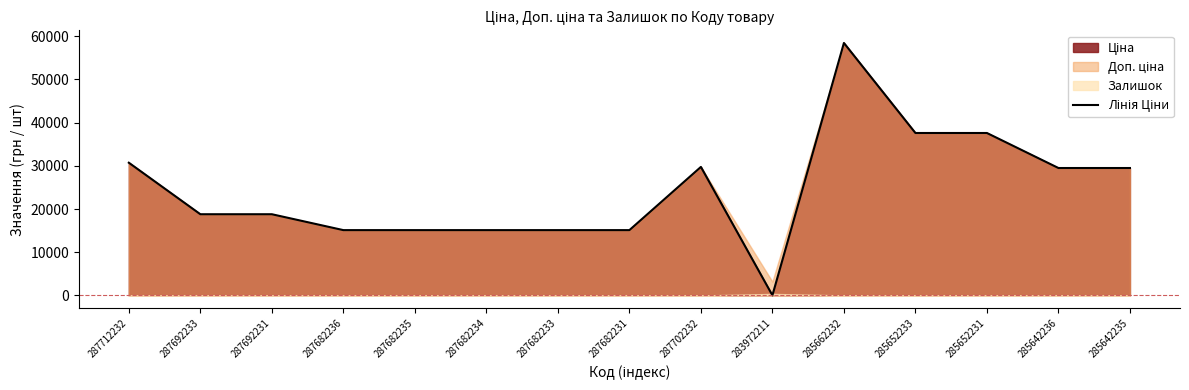

What is the maximum value shown in the chart?

58426.5